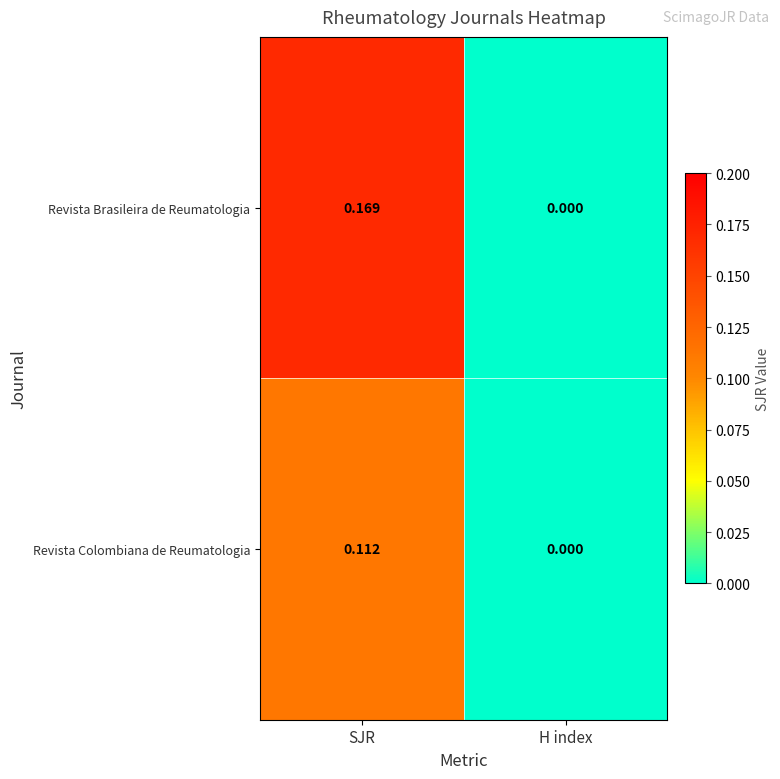

List the labels in order of Revista Brasileira de Reumatologia value, largest first.

SJR, H index